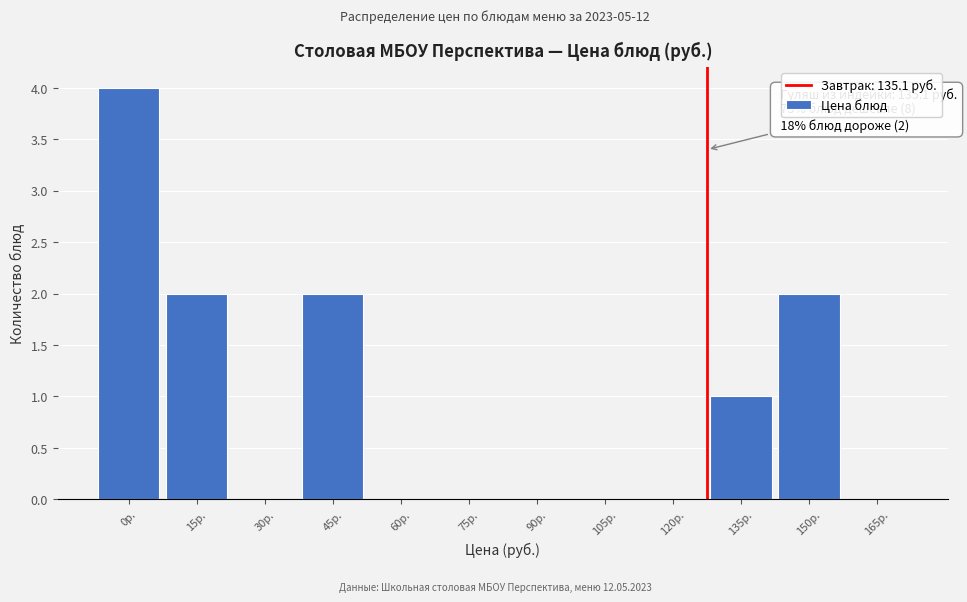

Reading left to right, transcribe all the data shown in this chart.

0р.=4	15р.=2	30р.=0	45р.=2	60р.=0	75р.=0	90р.=0	105р.=0	120р.=0	135р.=1	150р.=2	165р.=0